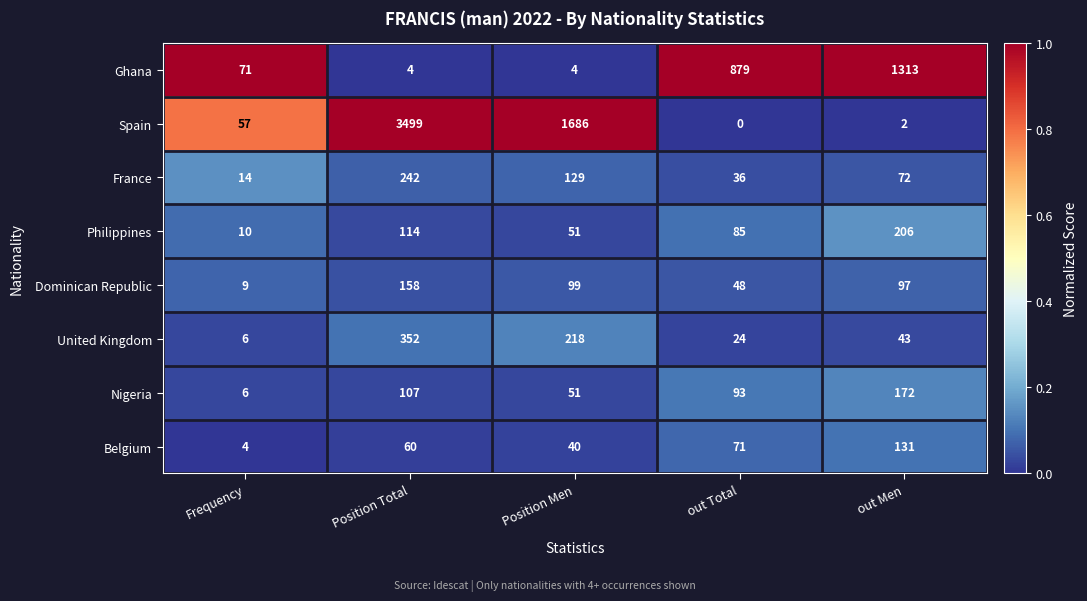

The Ghana series shows 4 at Position Total. True or false?

True